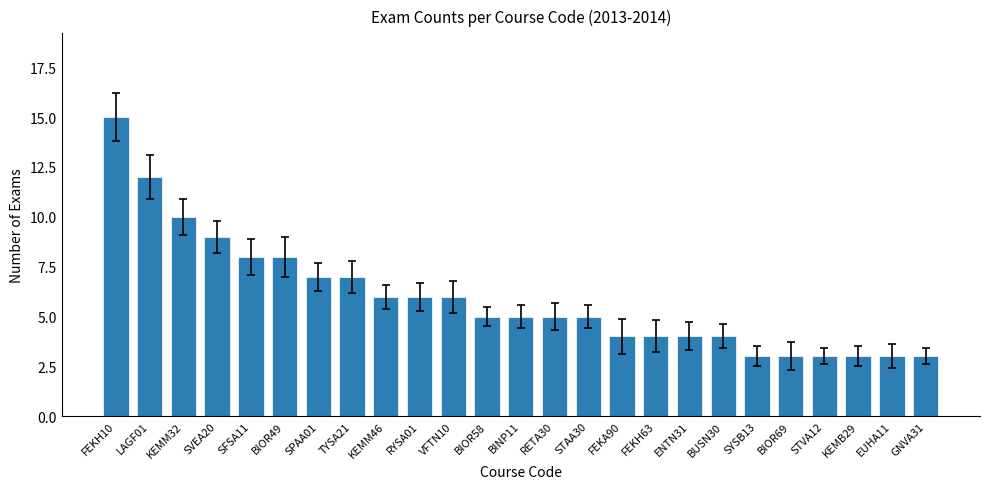

Approximately how many times larger is the value at SFSA11 compared to SYSB13?

2.7